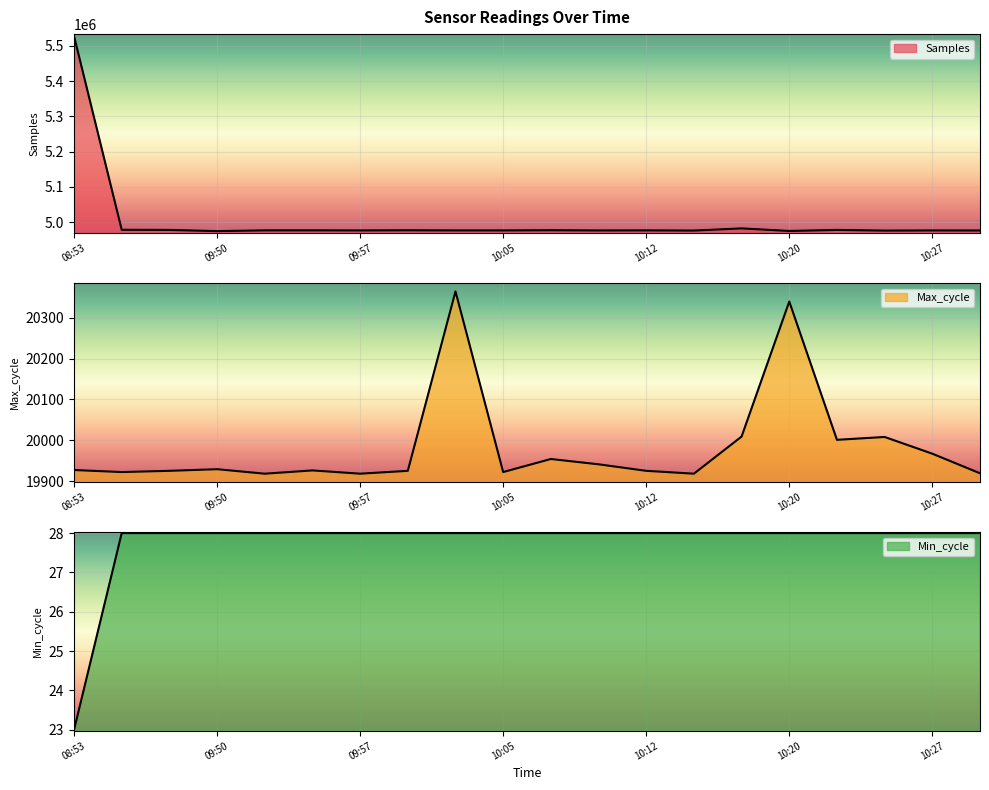

True or false: Max_cycle and Samples cross at least once.

False